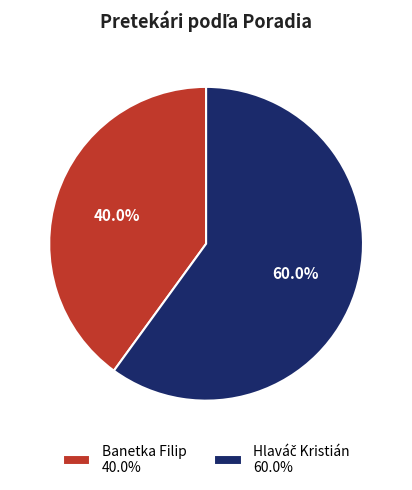

How much of the chart is everything except Banetka Filip 40.0%?

60.0%